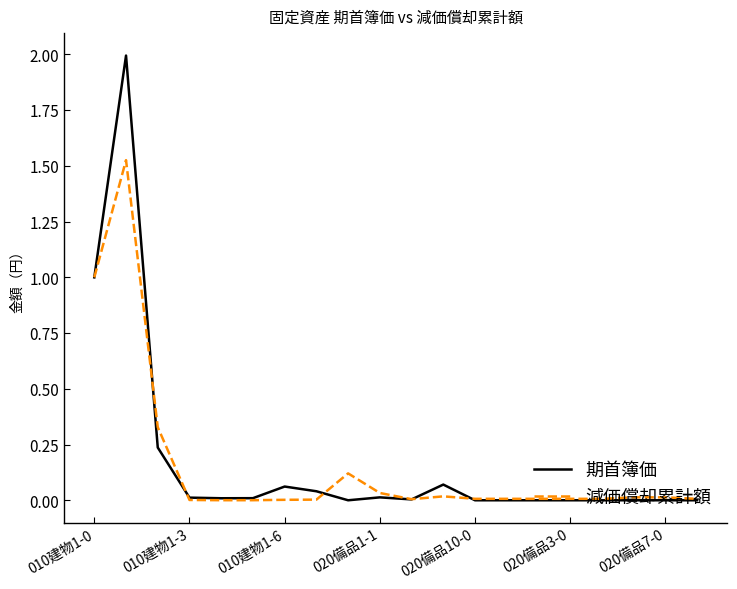

What is the greatest value displayed?

2.0